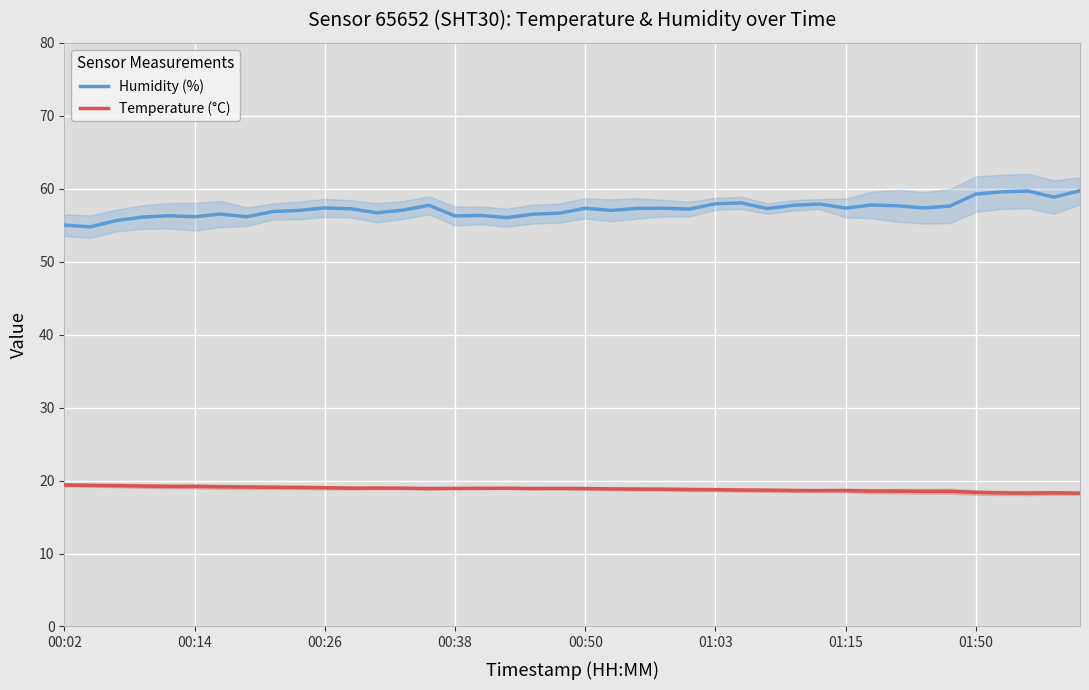

Does the chart display data point markers on the line(s)?

No